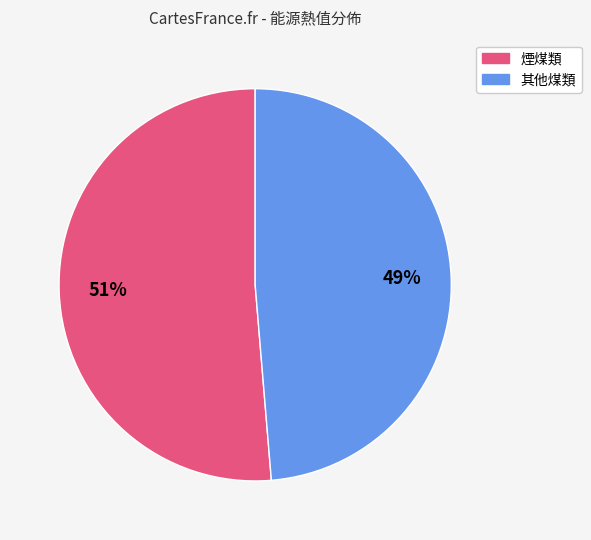

Does any single category account for the majority?

Yes